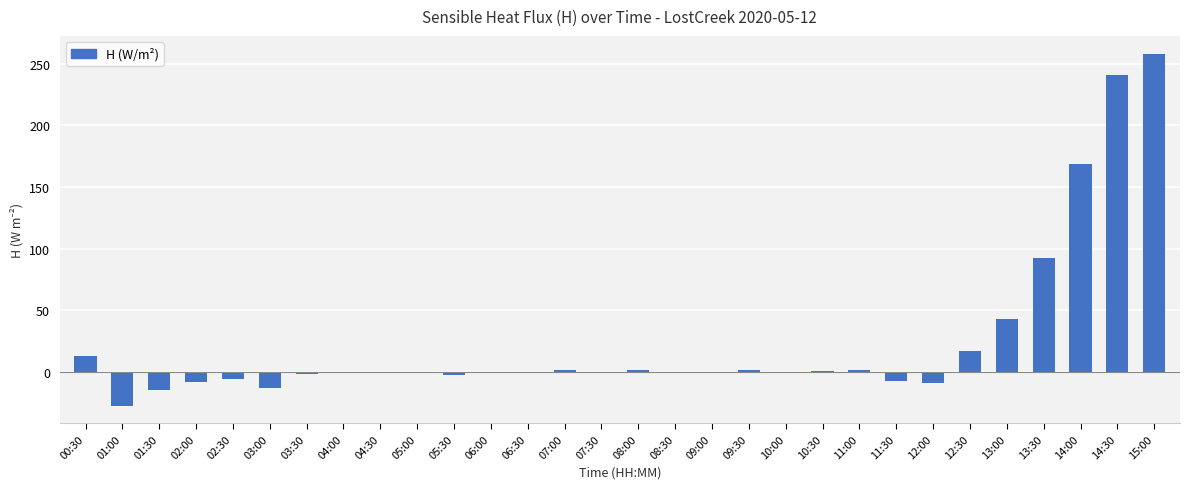

The value at 04:00 is -0.4. True or false?

True